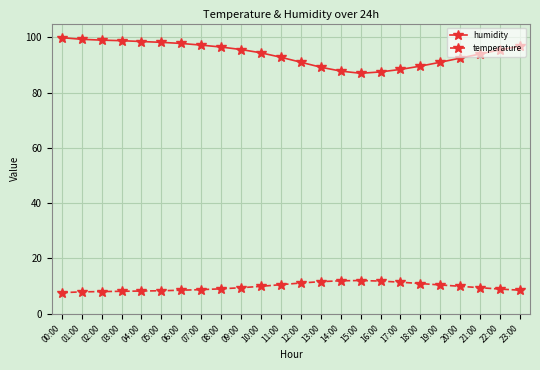

What is the greatest value displayed?

99.9